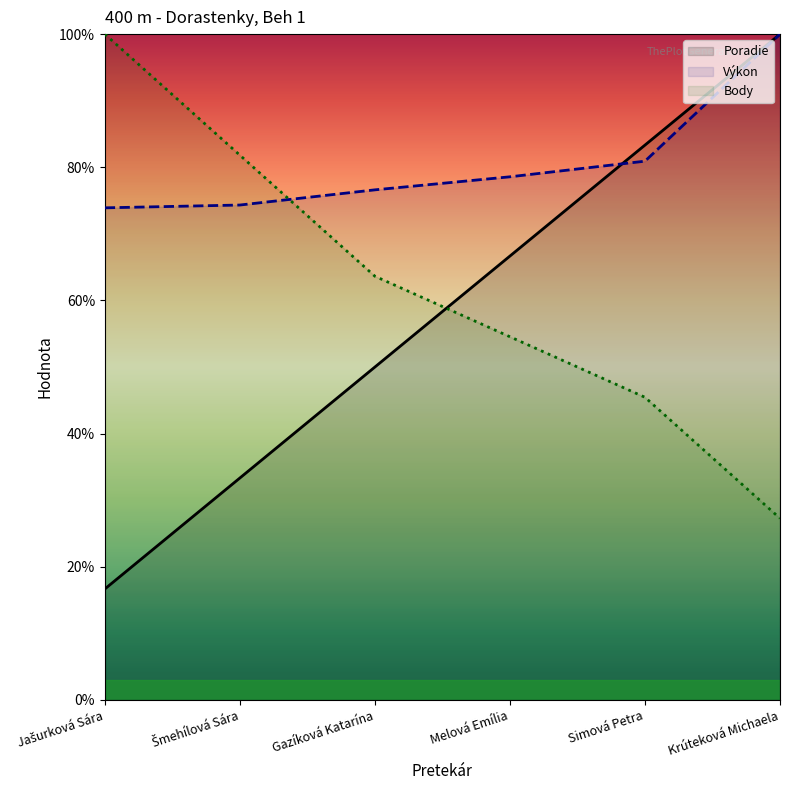

Where does the Výkon series first go above 78?

Melová Emília